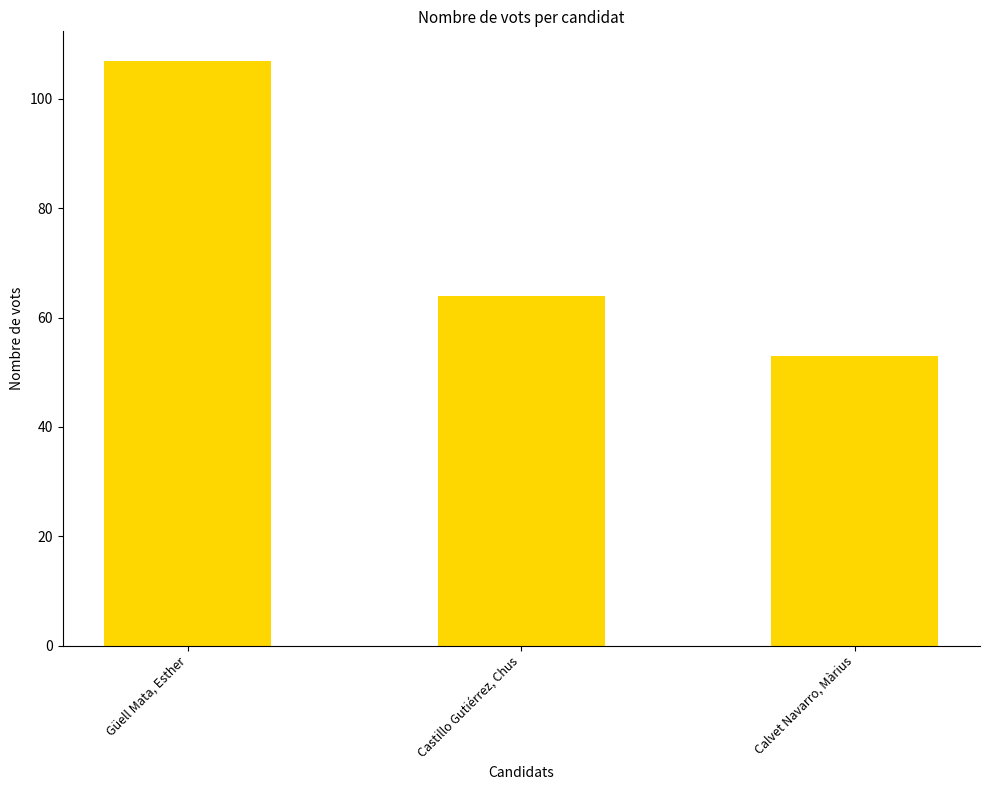

What is the label of the 2nd bar from the left?

Castillo Gutiérrez, Chus